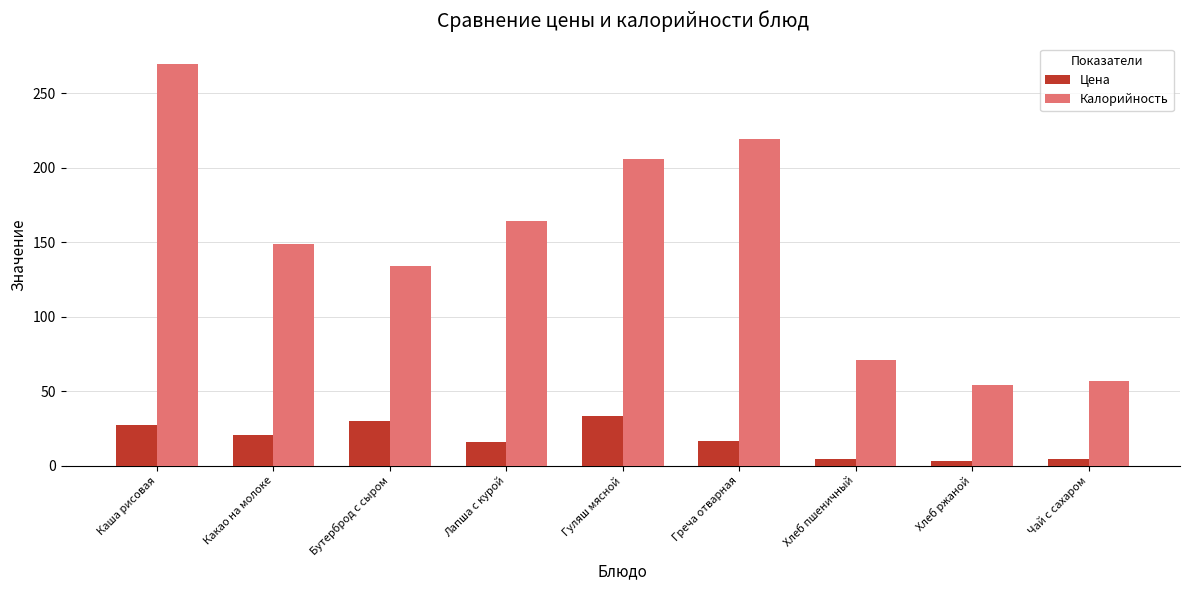

What is the difference between the second highest and second lowest values in the Цена series?

25.3